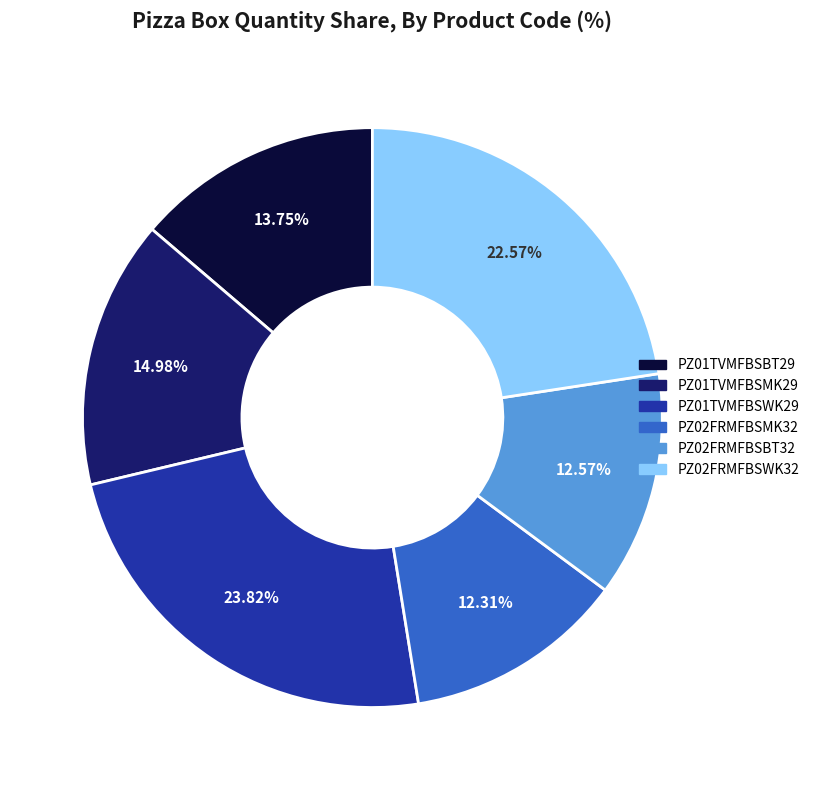

To the nearest percent, what is the combined percentage of PZ01TVMFBSWK29 and PZ01TVMFBSMK29?

39%